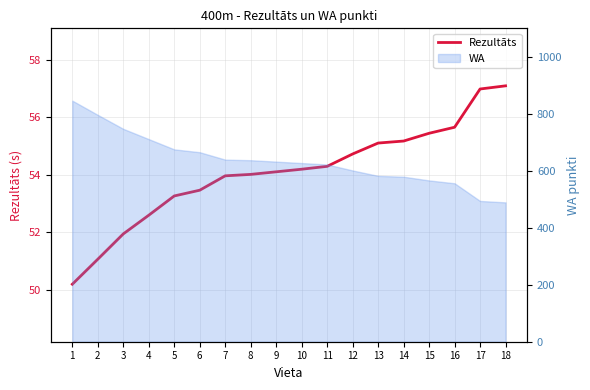

What is the sum of the values at 1 and 10?

104.4